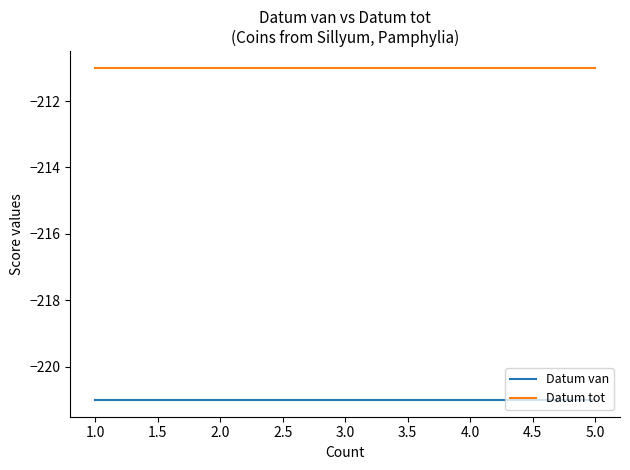

True or false: Datum tot and Datum van intersect in this chart.

False